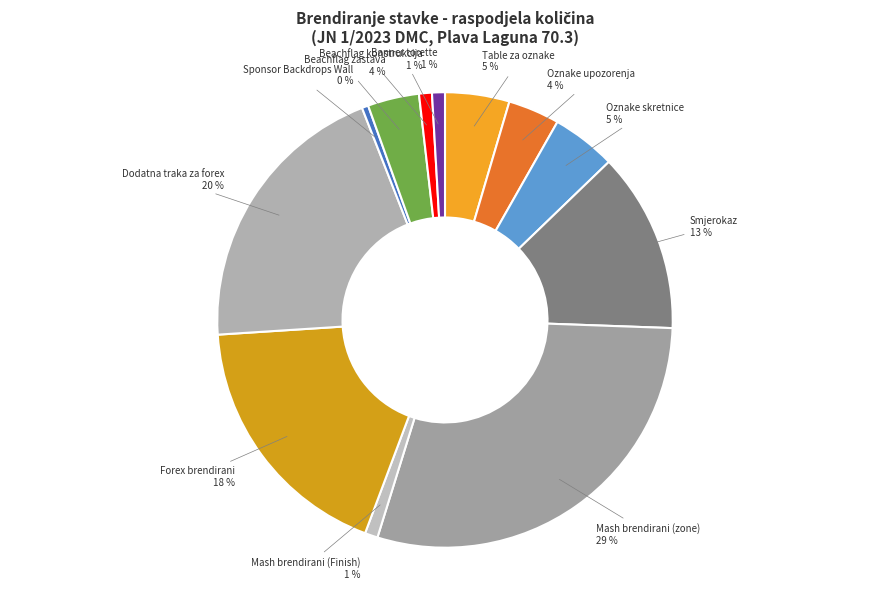

How many segments does this pie chart have?

12